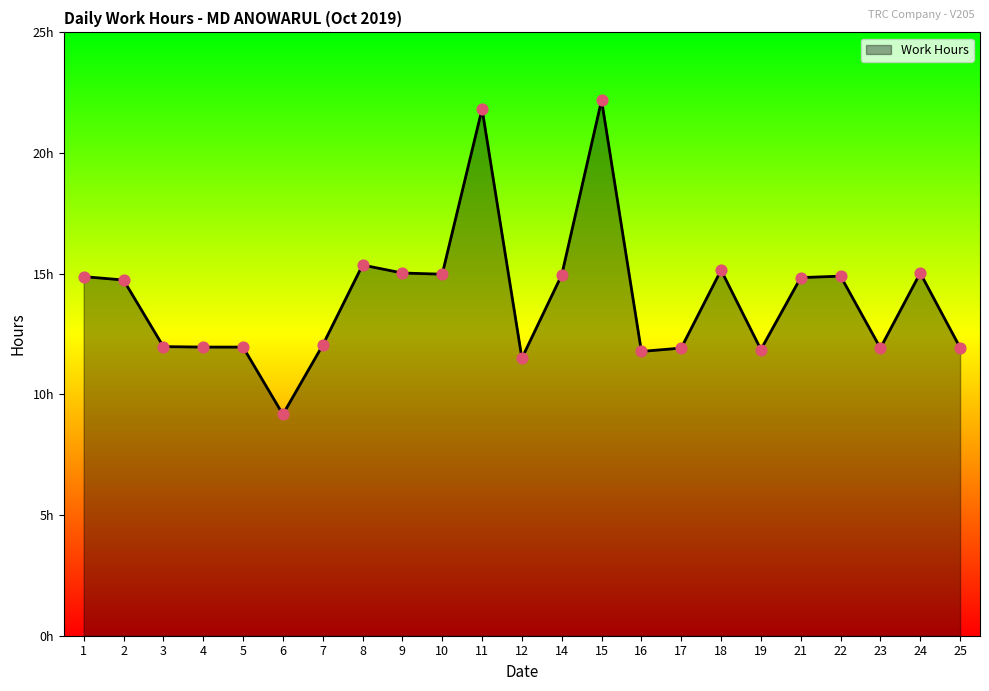

What is the ratio of the value at 5 to the value at 21?

0.8